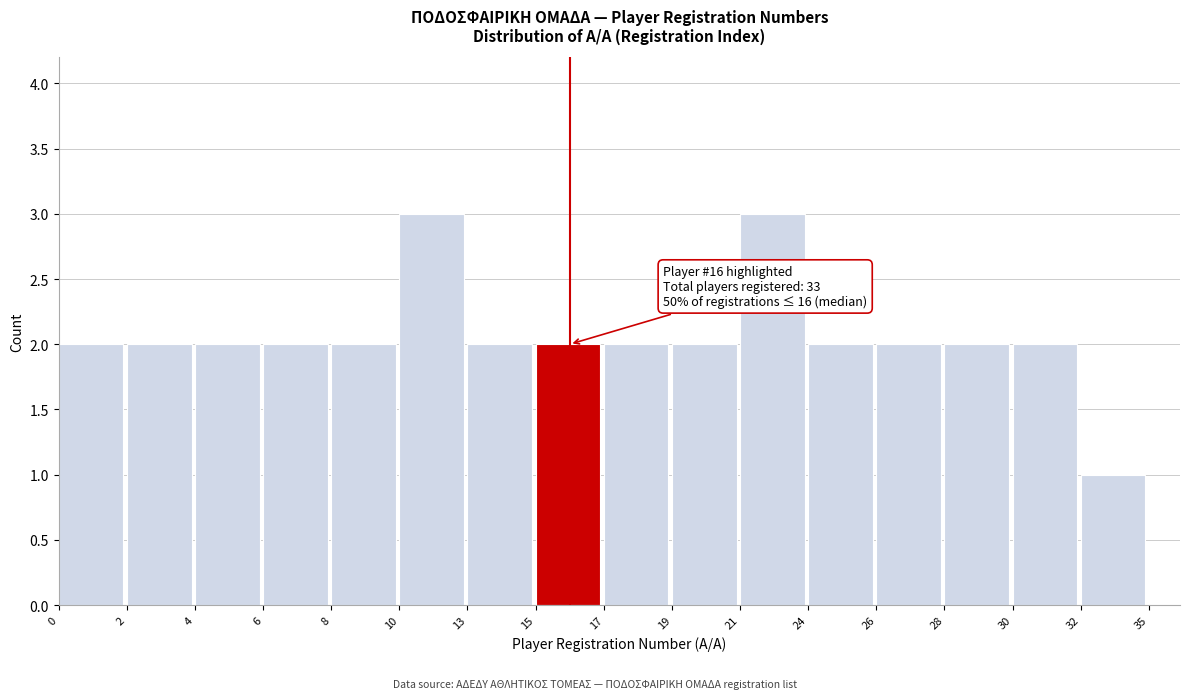

Reading right to left, list all the values displayed in this chart.

1	2	2	2	2	3	2	2	2	2	3	2	2	2	2	2